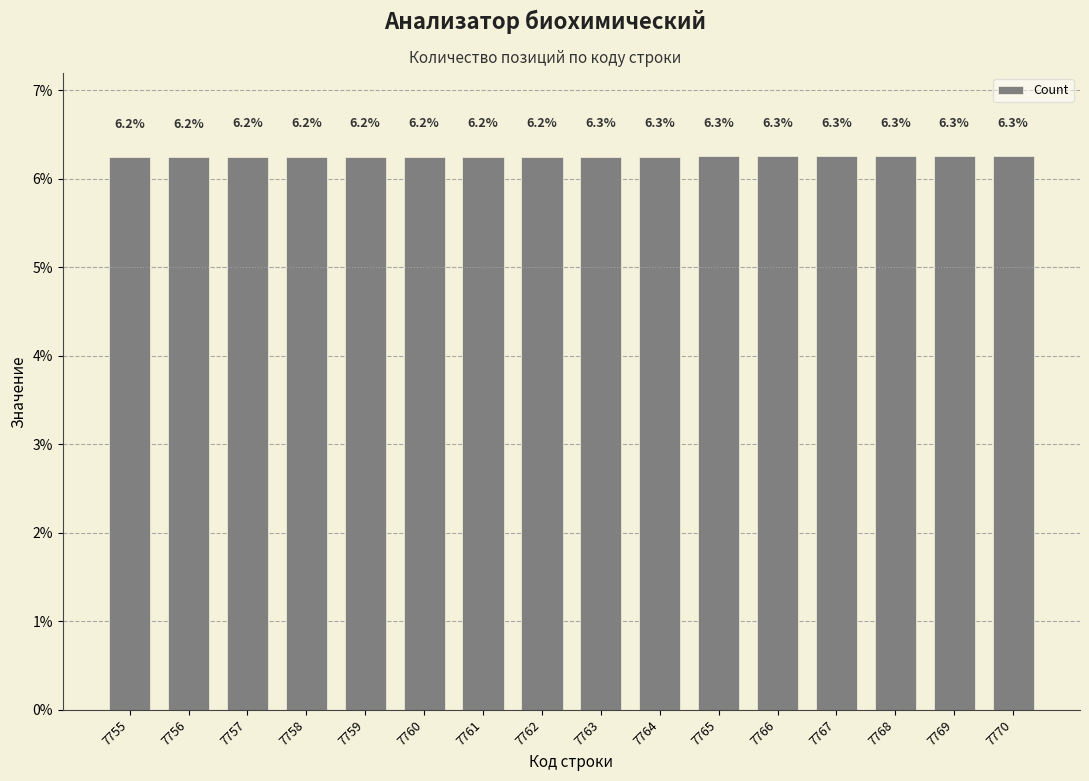

What is the value of the 7th bar from the left?

6.2